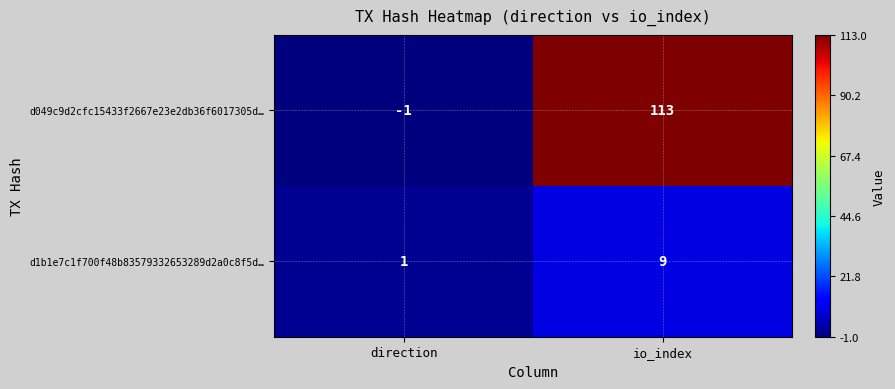

Which series has the largest range (max minus min)?

d049c9d2cfc15433f2667e23e2db36f6017305d…